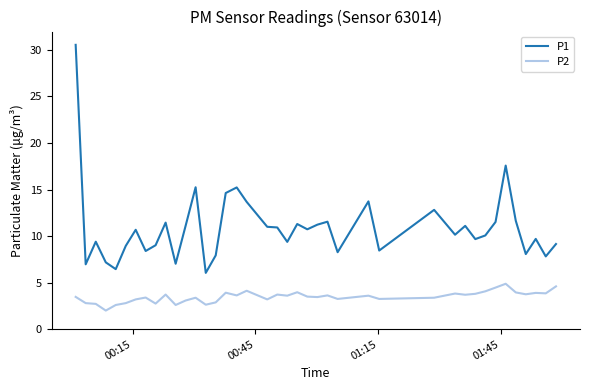

True or false: P1 and P2 intersect in this chart.

False